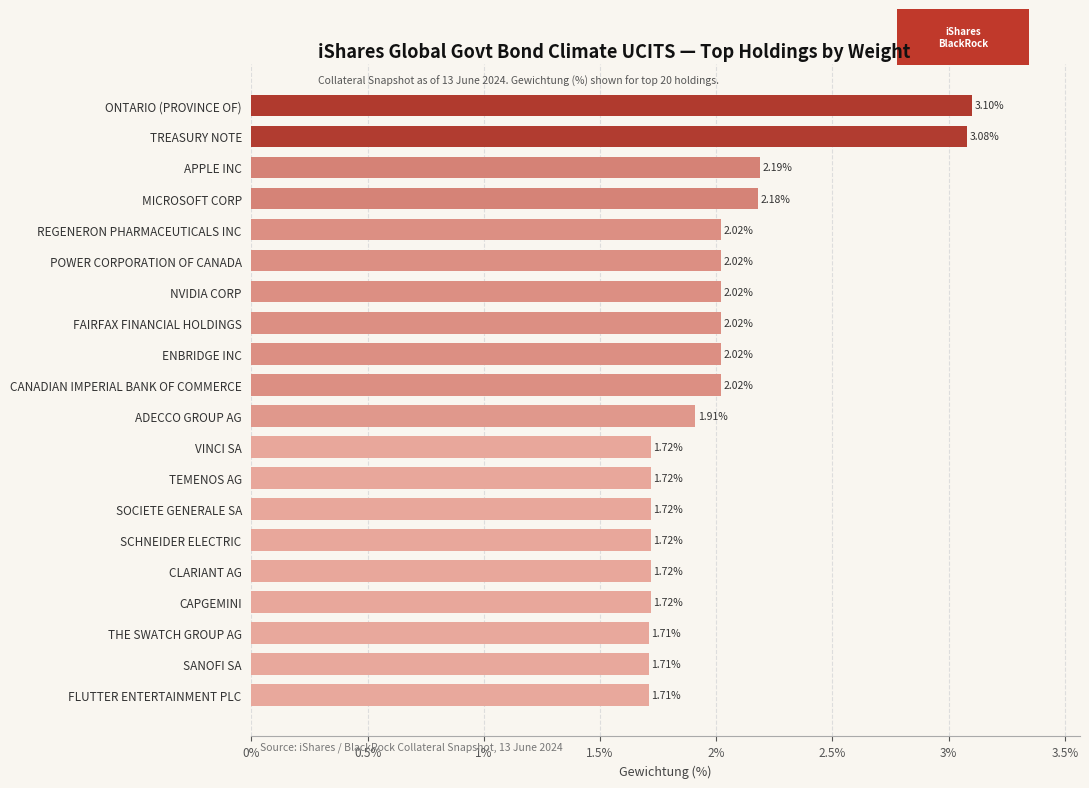

What is the sum of the values at REGENERON PHARMACEUTICALS INC and THE SWATCH GROUP AG?

3.7